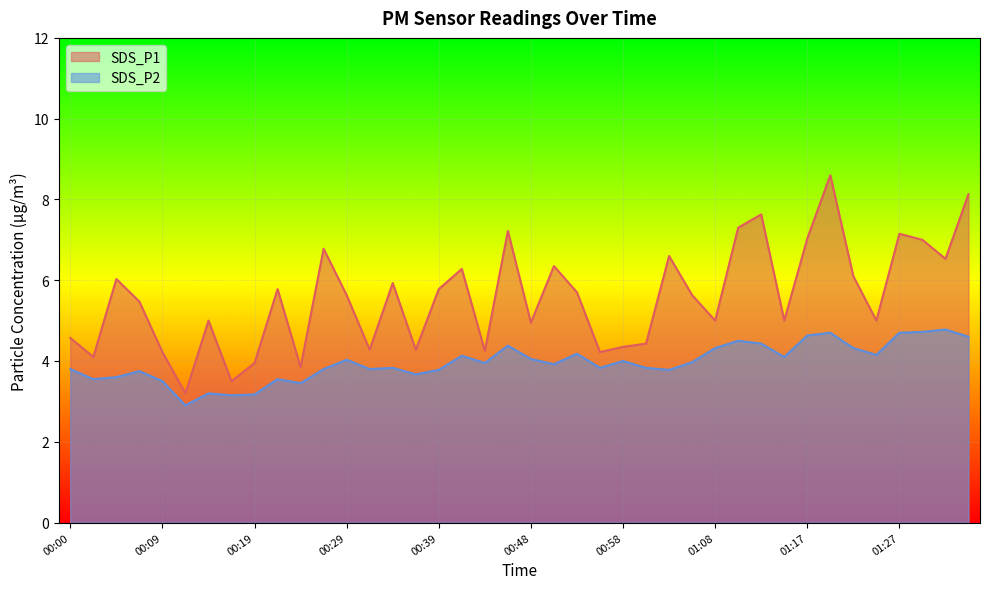

At which label does SDS_P2 first exceed 3?

00:00